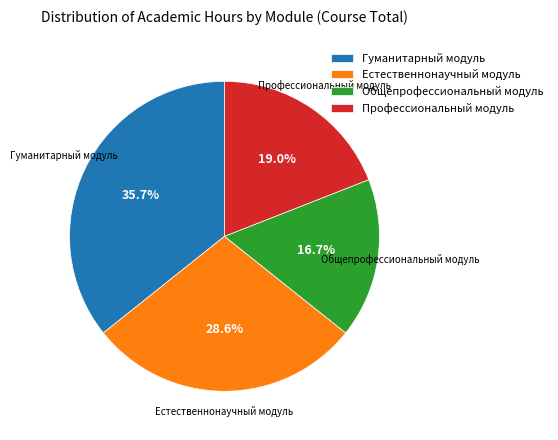

How much of the chart is everything except Естественнонаучный модуль?

71.4%